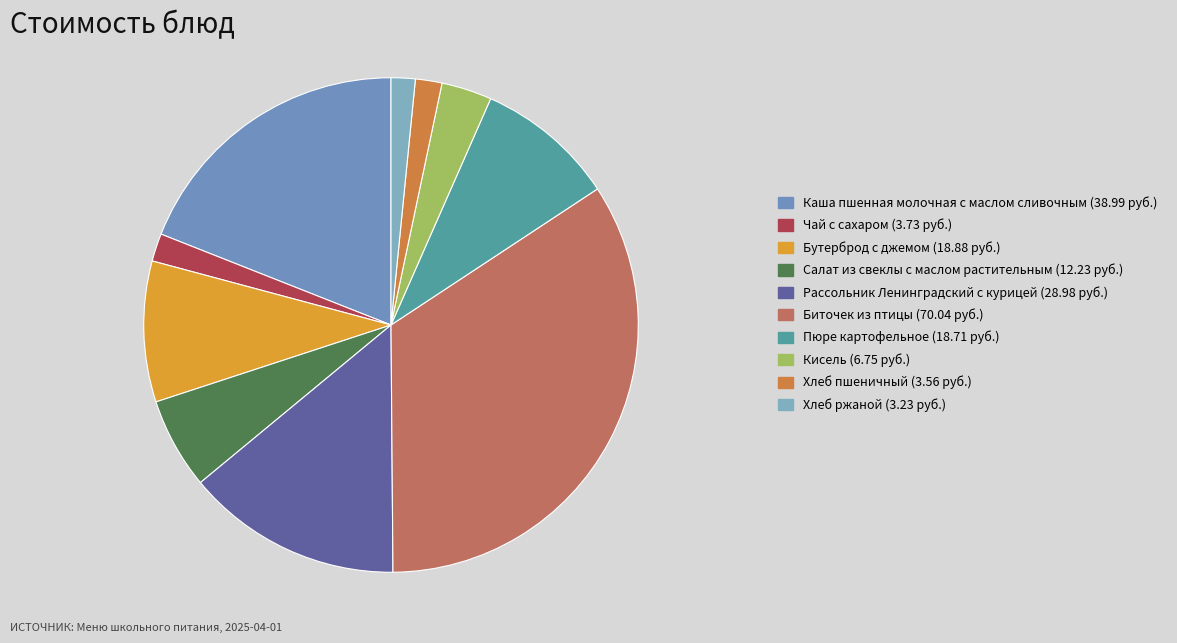

How many segments does this pie chart have?

10